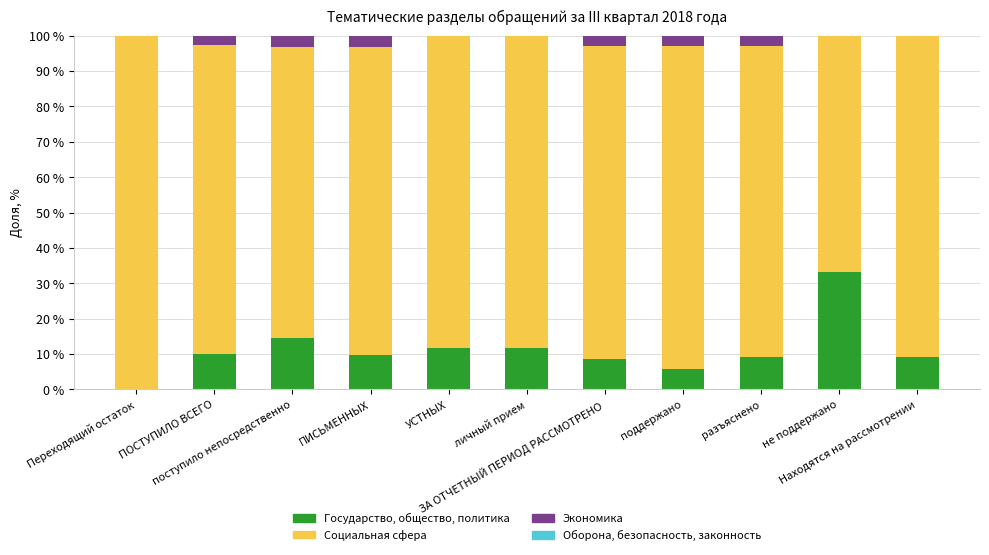

List the labels in order of Социальная сфера value, largest first.

Переходящий остаток, поддержано, Находятся на рассмотрении, ЗА ОТЧЕТНЫЙ ПЕРИОД РАССМОТРЕНО, УСТНЫХ, личный прием, разъяснено, ПОСТУПИЛО ВСЕГО, ПИСЬМЕННЫХ, поступило непосредственно, не поддержано